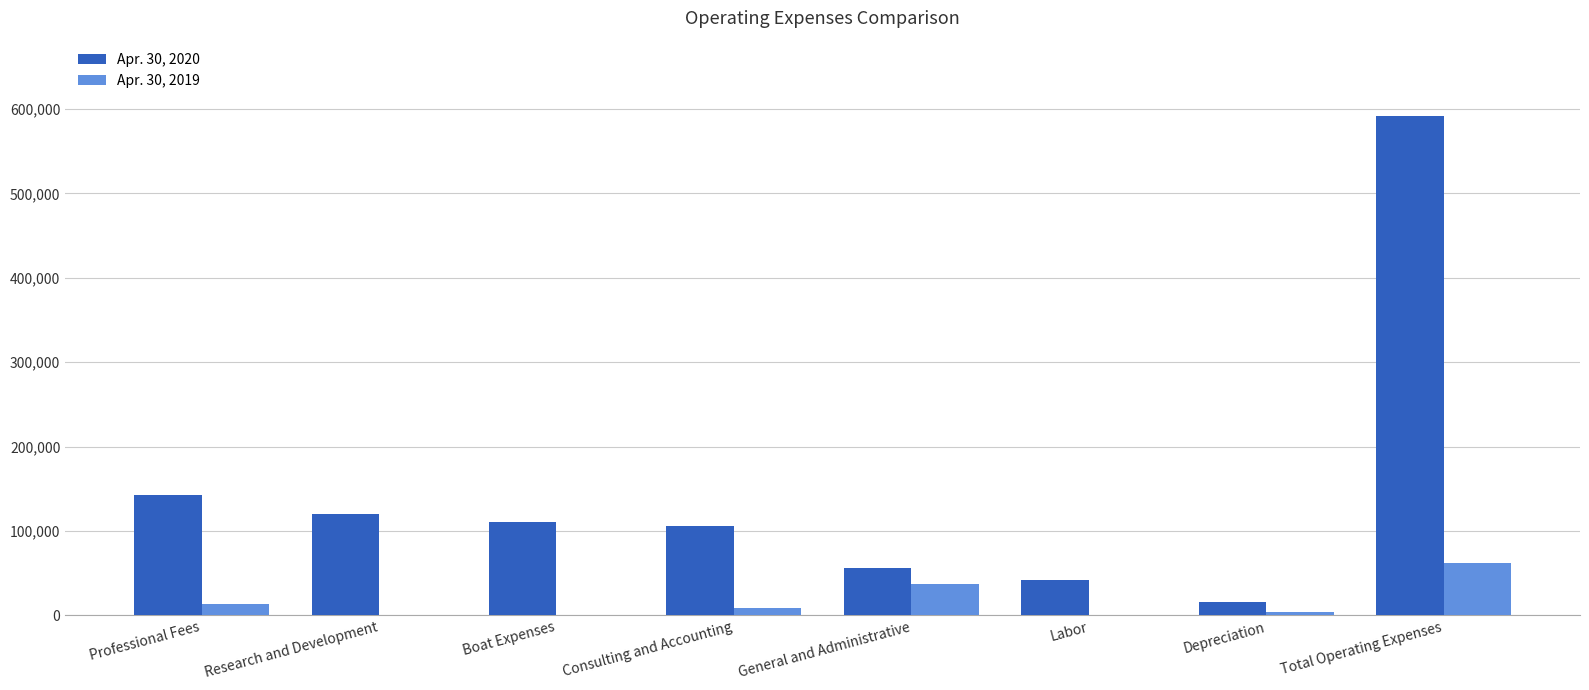

Which series has the largest total across all categories?

Apr. 30, 2020